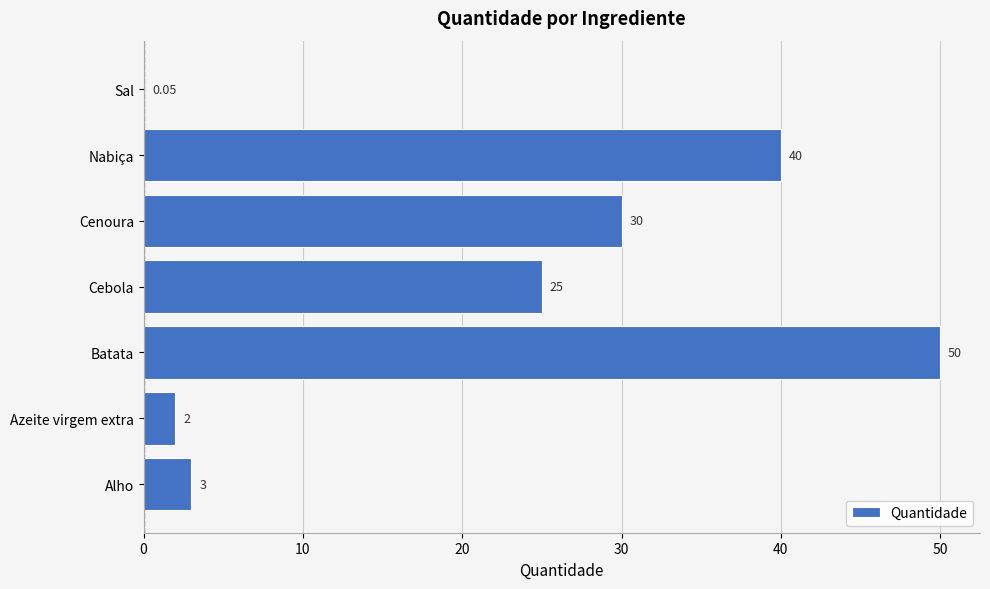

How many distinct data groups are displayed?

1